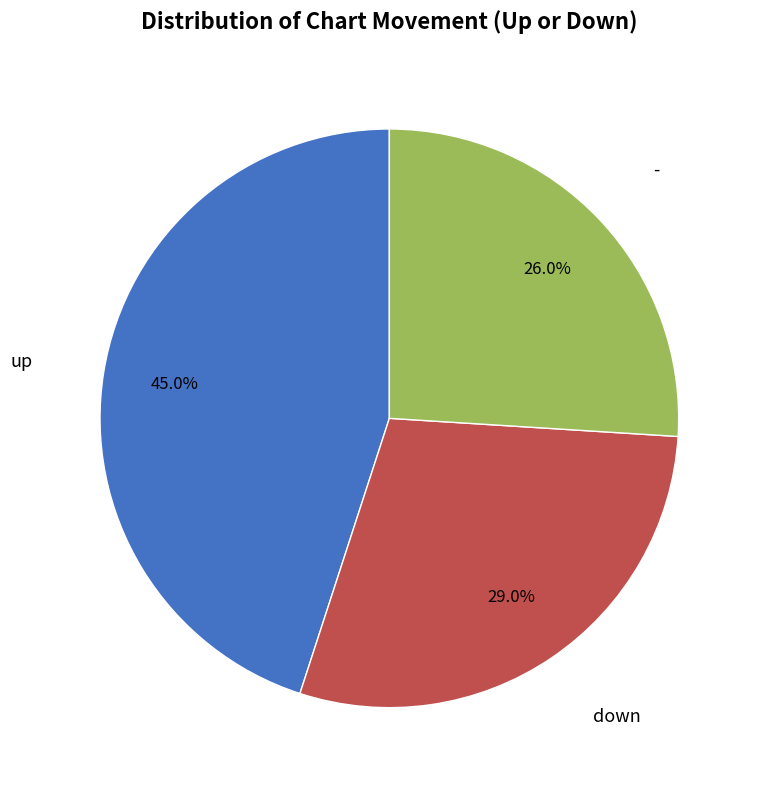

Does any single category account for the majority?

No